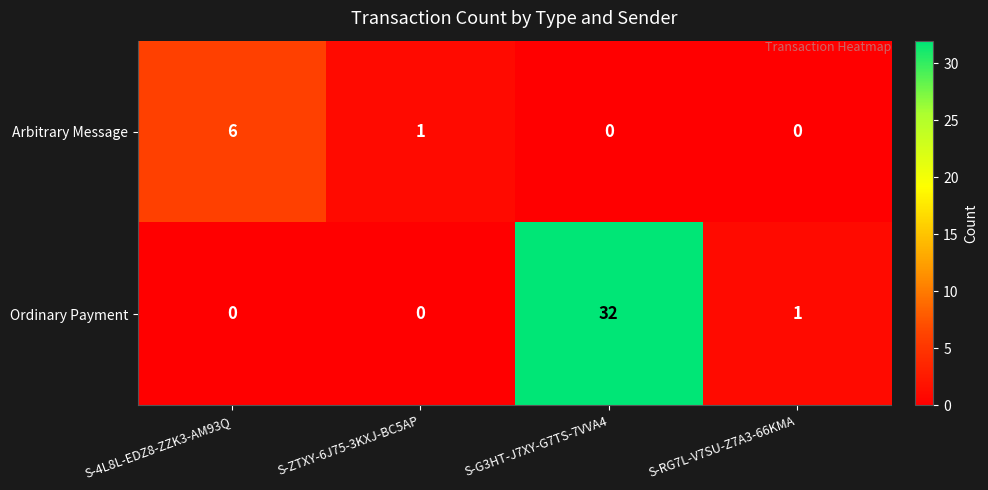

Reading left to right, list all the values displayed in this chart.

Arbitrary Message: 6	1	0	0
Ordinary Payment: 0	0	32	1